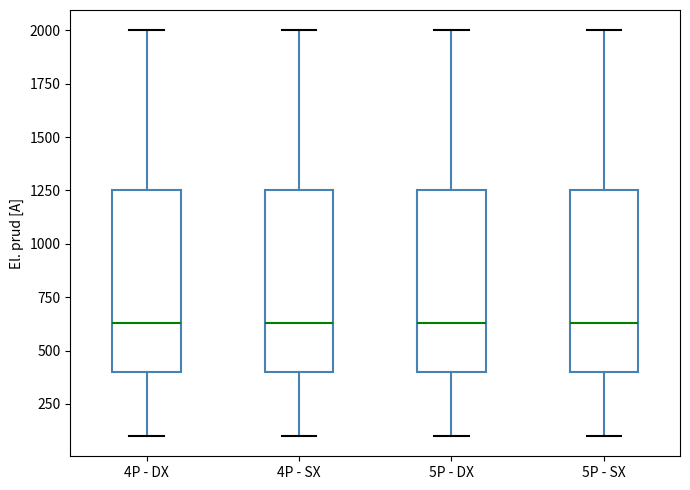

Reading left to right, read every box against the y-axis: the position of its median line, the range the box covers, and the ends of its whiskers. The values are not printed on the chart, so give them approximately, as read against the axis.

4P - DX: median 650, box 400 to 1250, whiskers 100 to 2000
4P - SX: median 650, box 400 to 1250, whiskers 100 to 2000
5P - DX: median 650, box 400 to 1250, whiskers 100 to 2000
5P - SX: median 650, box 400 to 1250, whiskers 100 to 2000